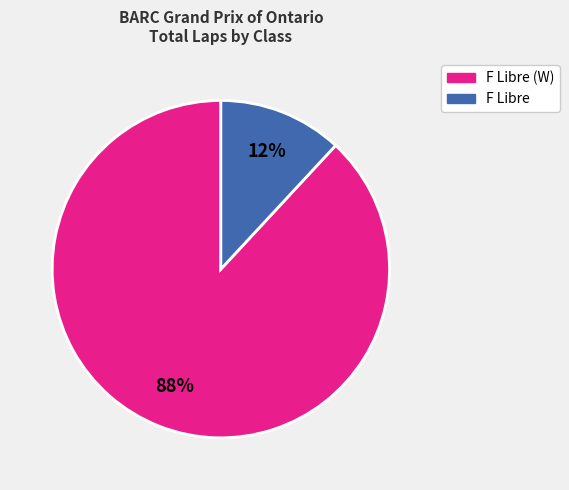

Does any single category account for the majority?

Yes